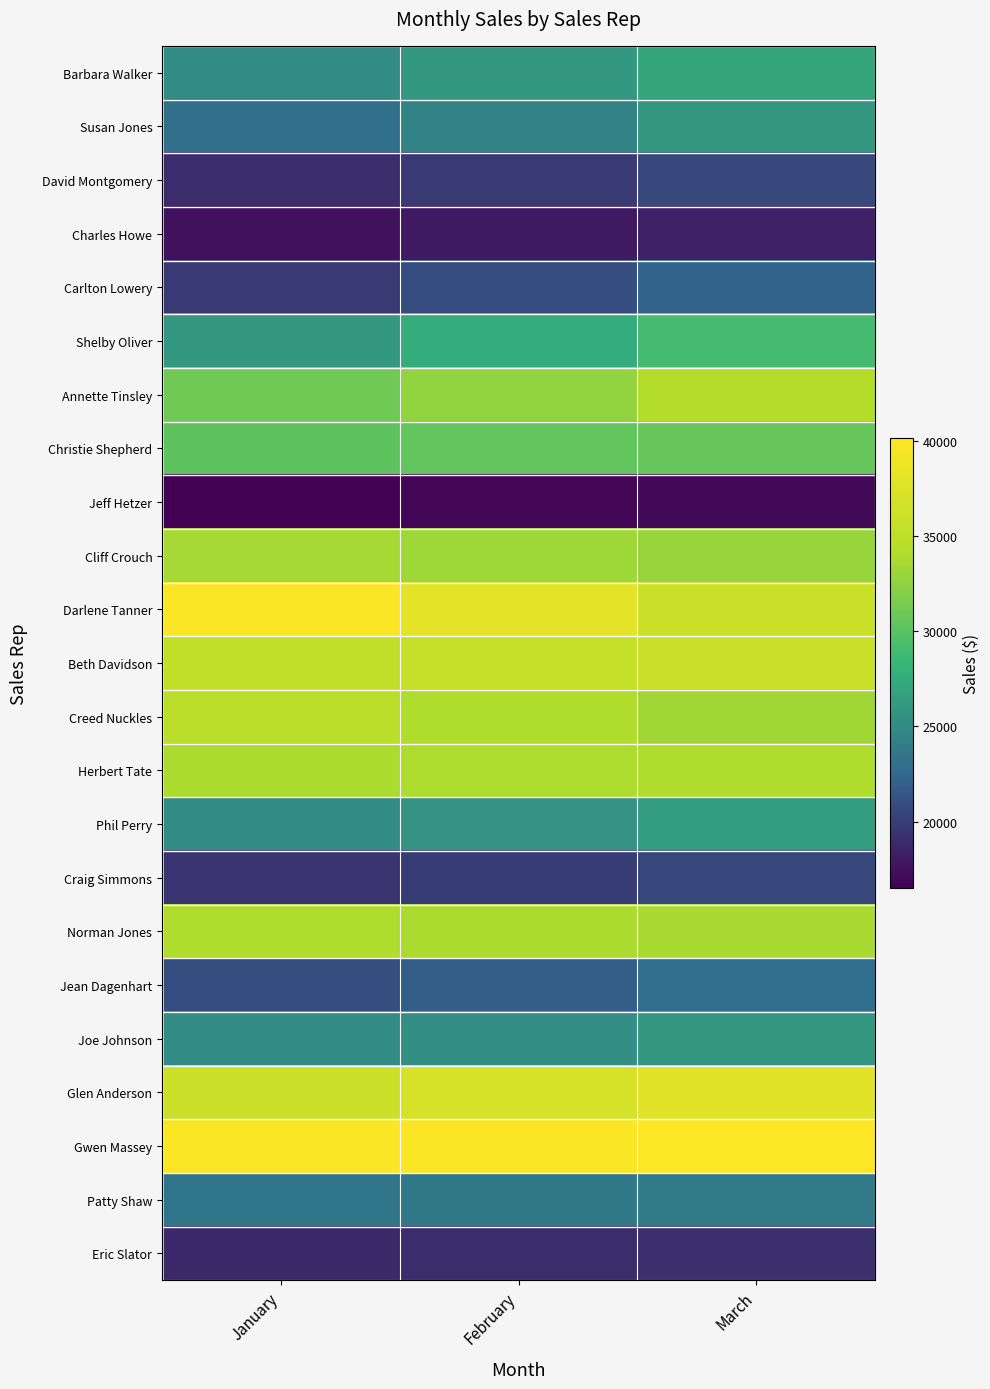

How many data points does each series have?

3